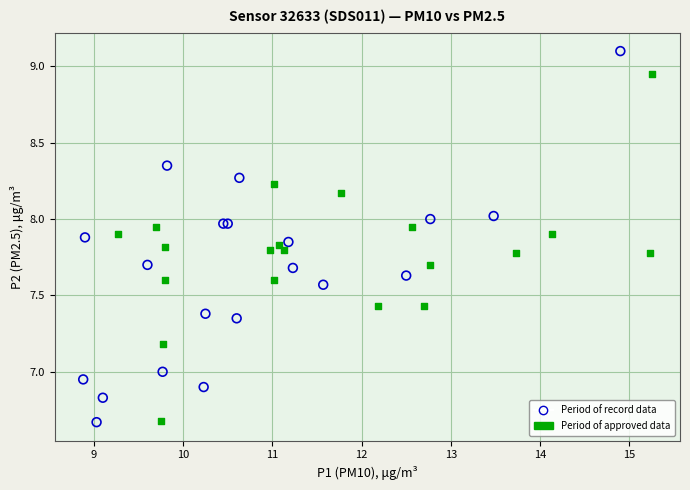

Which series reaches the maximum Y coordinate?

Period of record data